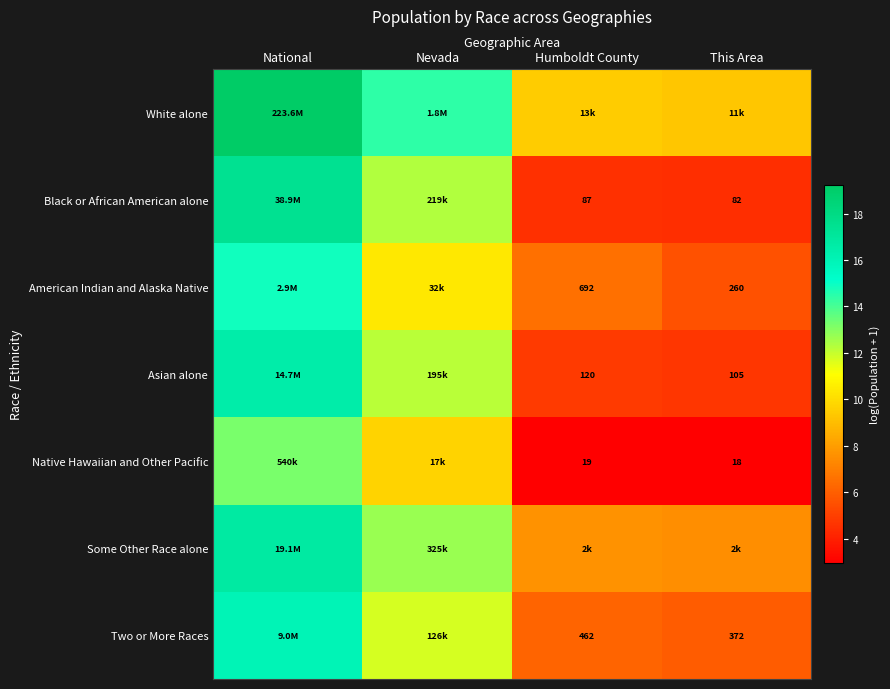

What is the difference between the second highest and second lowest values in the Asian alone series?

7.4